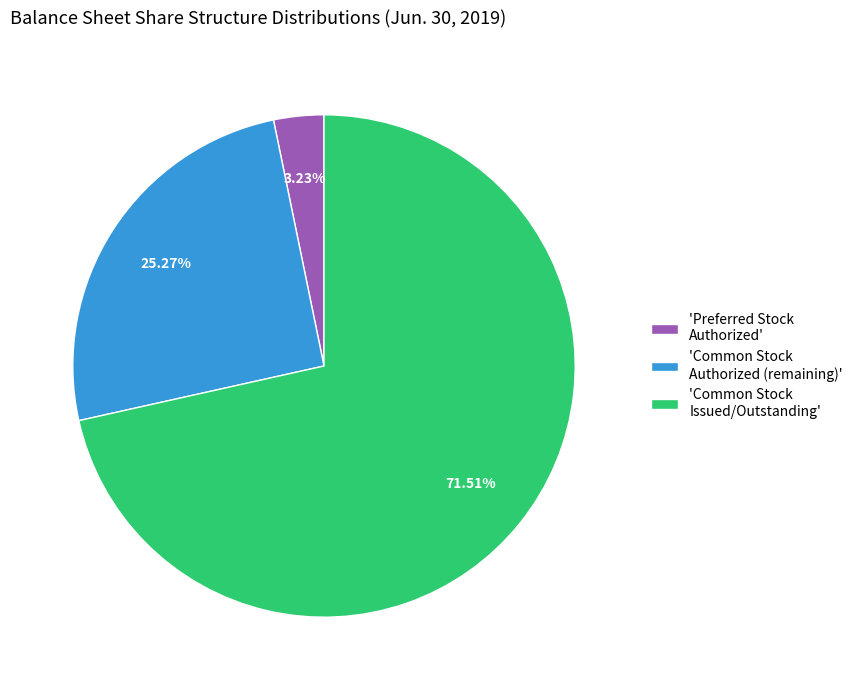

Which category has the biggest portion of the pie?

'Common Stock Issued/Outstanding'